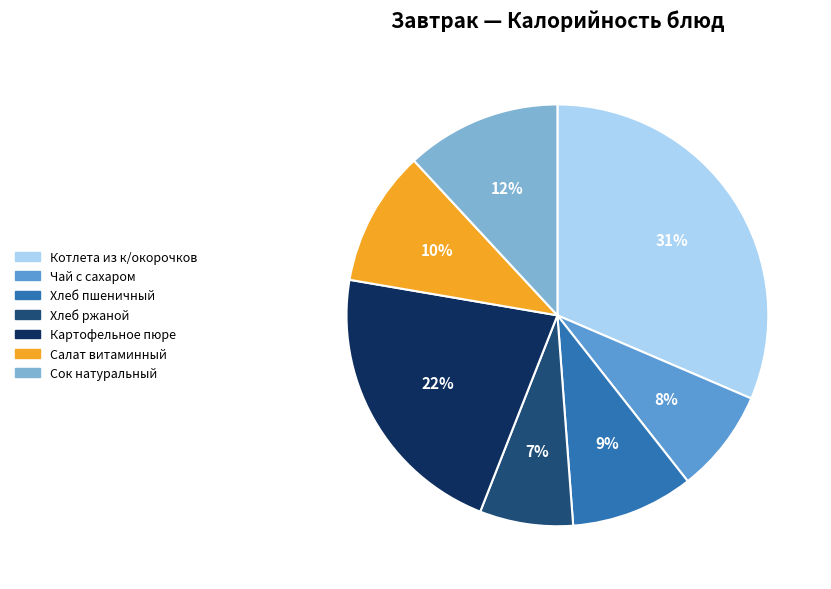

Does Хлеб ржаной account for over 50% of the chart?

No